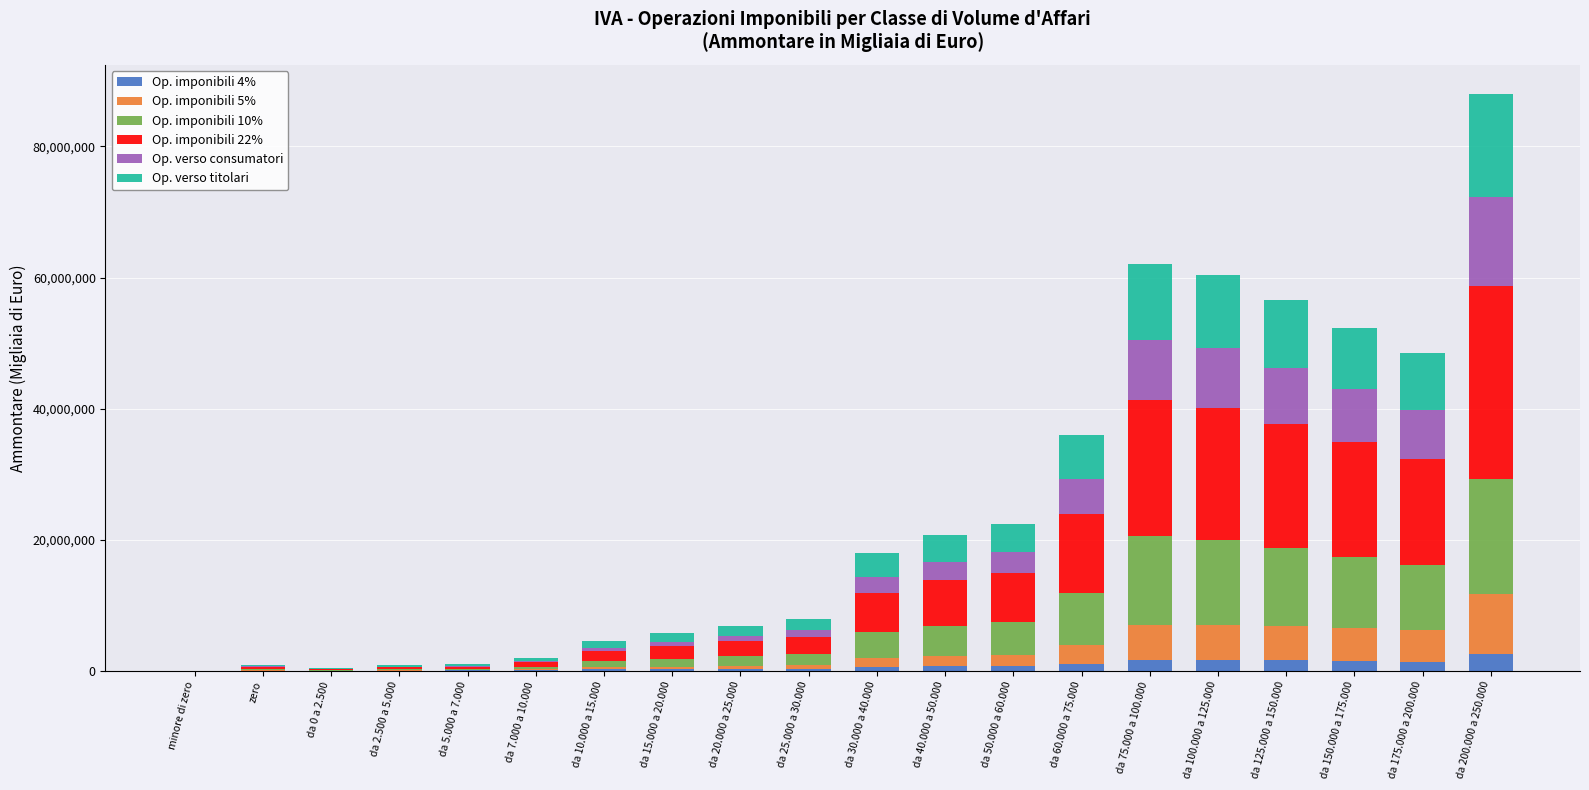

How many series are shown in this chart?

6